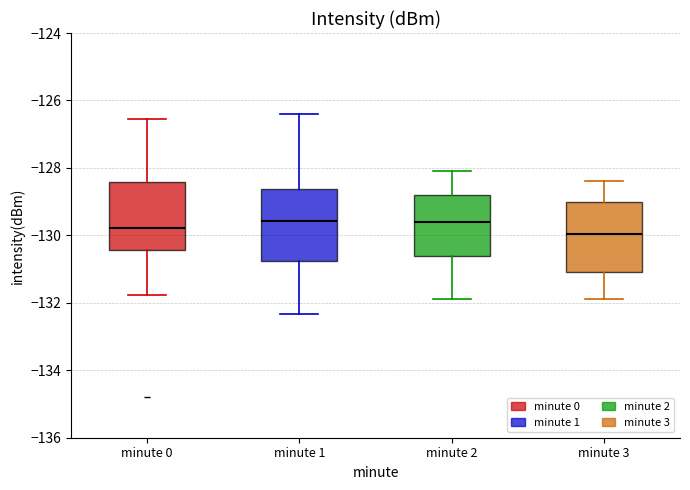

Reading left to right, transcribe this box plot: for each box, give where its median line is, the range the box spans, and where its two whiskers end, as read against the y-axis. The values are not printed on the chart, so give them approximately, as read against the axis.

minute 0: median -129.8, box -130.4 to -128.4, whiskers -131.8 to -126.6
minute 1: median -129.6, box -130.8 to -128.6, whiskers -132.4 to -126.4
minute 2: median -129.6, box -130.6 to -128.8, whiskers -131.8 to -128.0
minute 3: median -130.0, box -131.0 to -129.0, whiskers -131.8 to -128.4